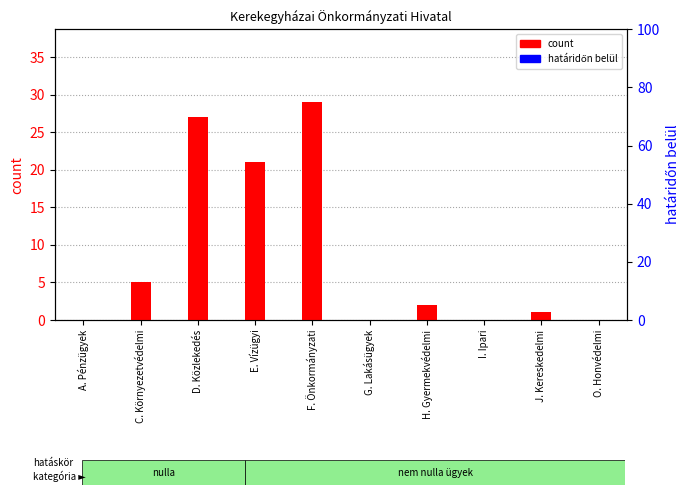

Rank the series at F. Önkormányzati from lowest to highest value.

col_17 (határidőn belül), count